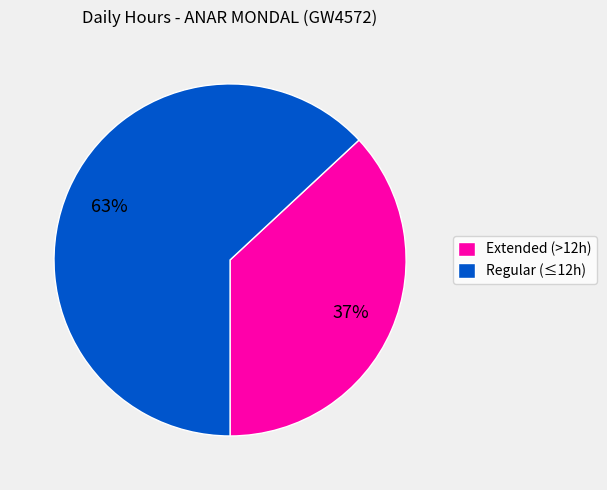

What percentage is the Regular (≤12h) slice, to the nearest percent?

63%